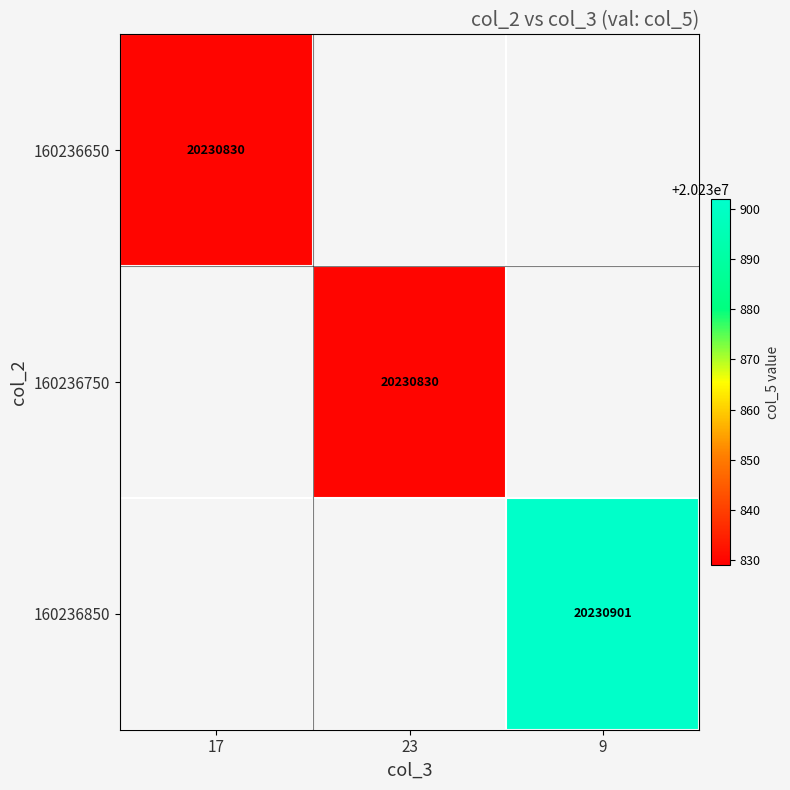

The 160236850 series shows 20230901 at 9. True or false?

True